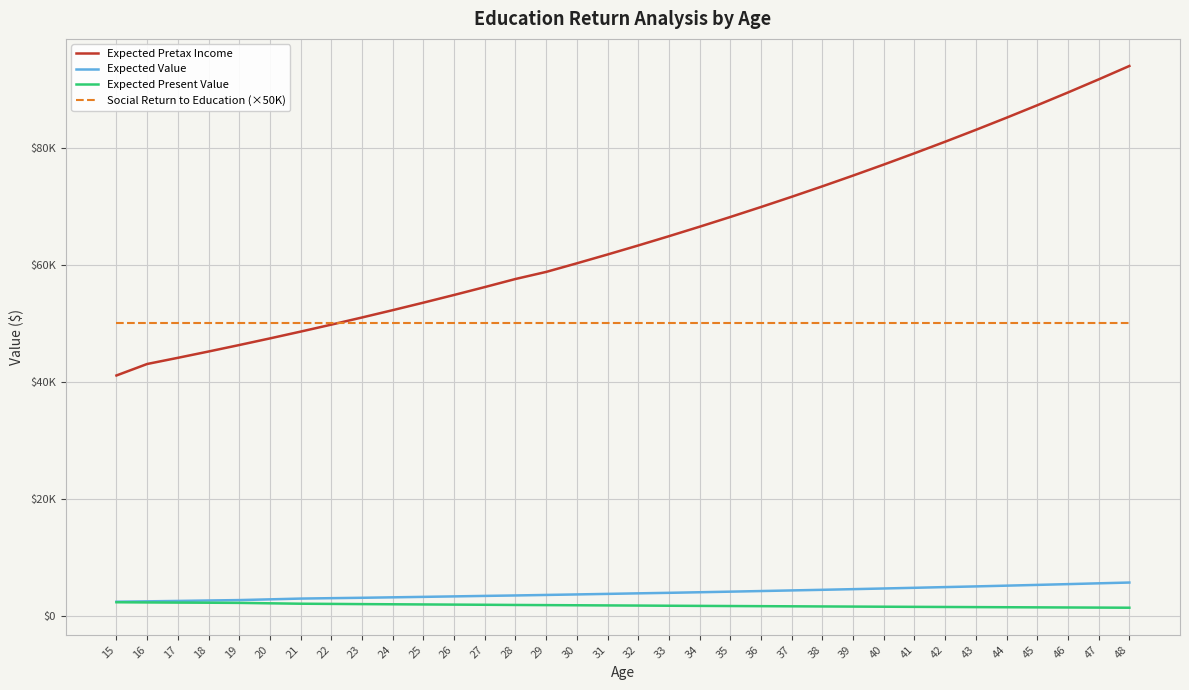

What is the value of the Expected Value point at the 16th from the left?

3672.8